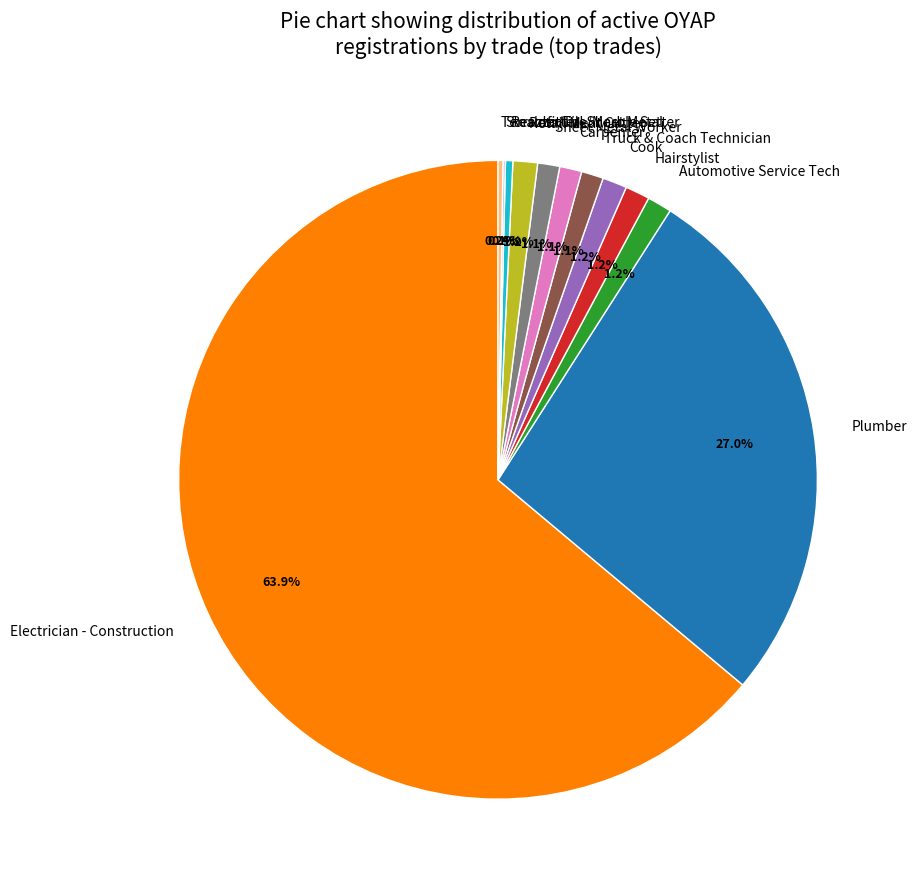

Does Hairstylist account for over 50% of the chart?

No